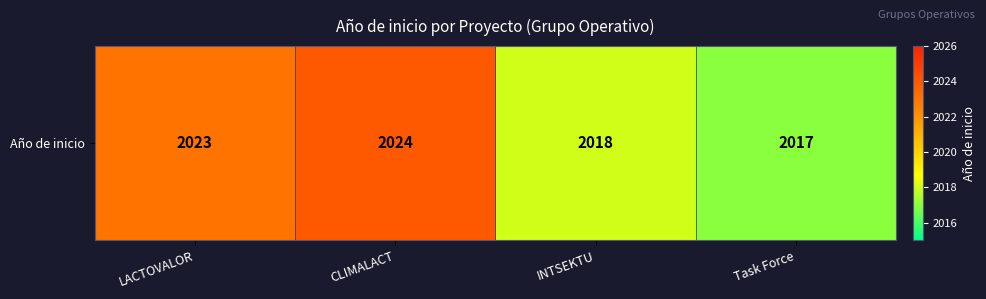

What is the change in value from CLIMALACT to INTSEKTU?

-6